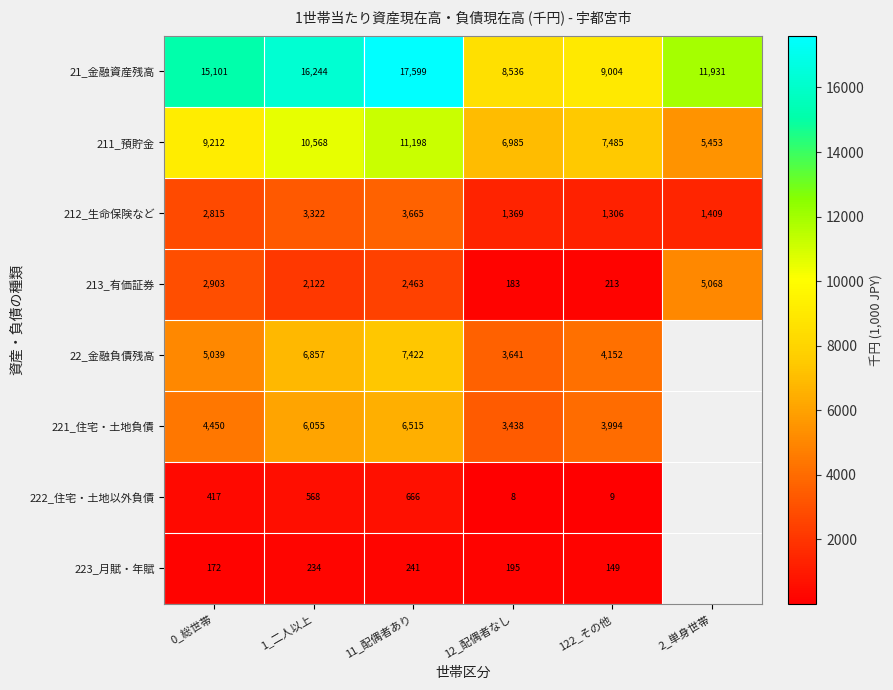

Count the number of categories in the chart.

6